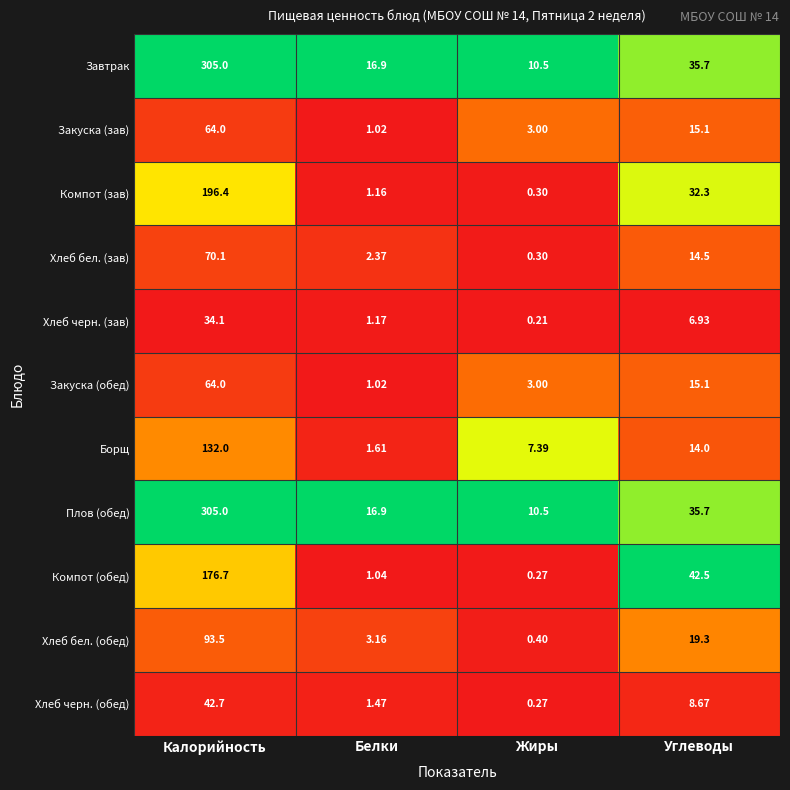

Where does the Завтрак series first go above 35?

Калорийность